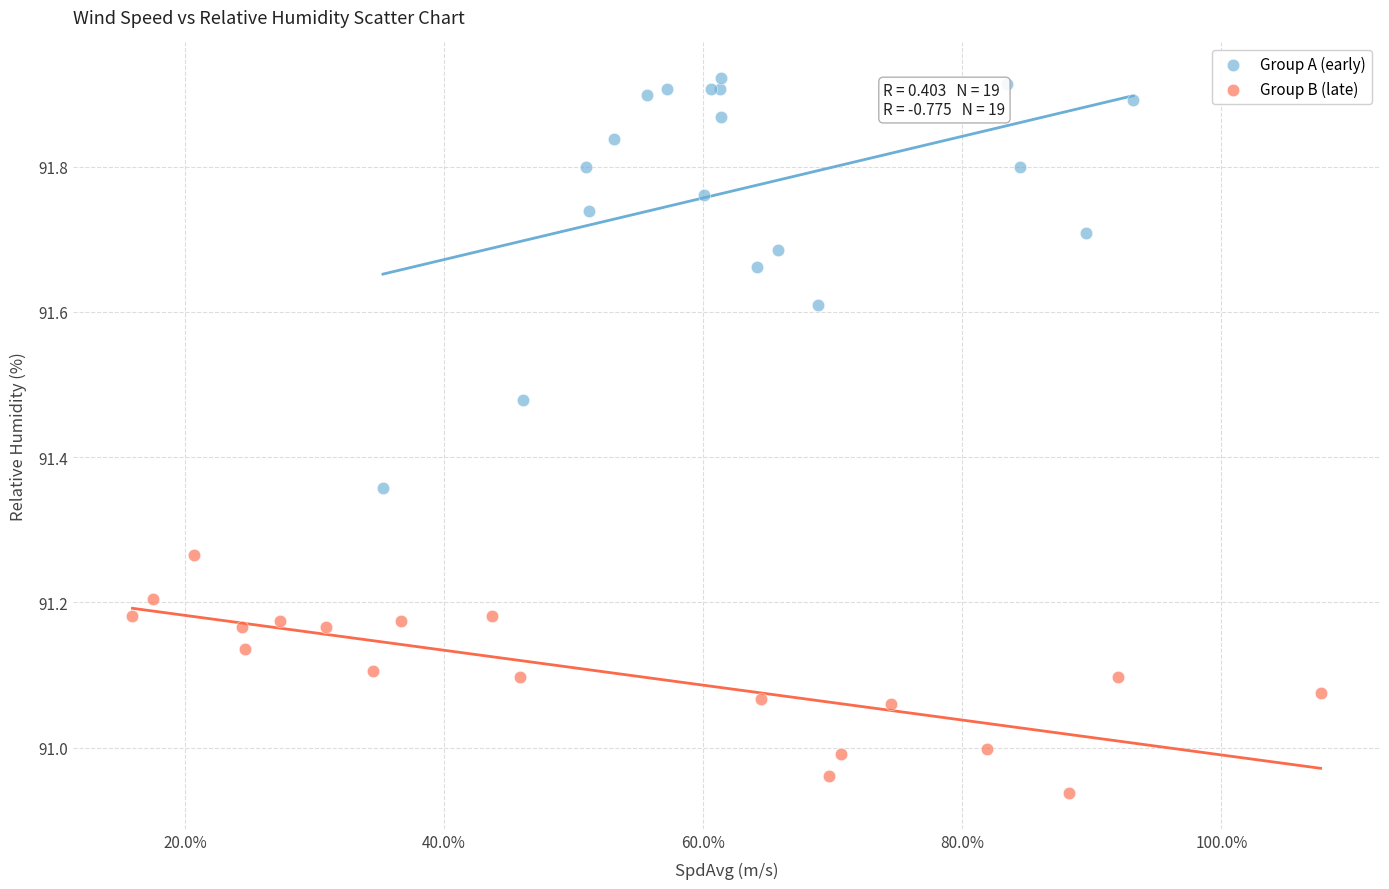

Which series has the largest Y range (max minus min)?

Group A (early)